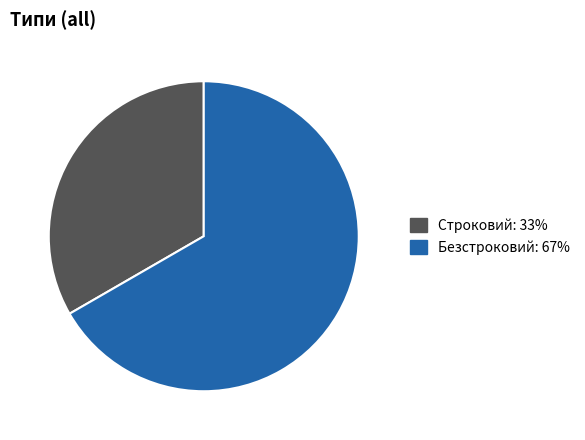

True or false: Безстроковий accounts for 81% of the total.

False